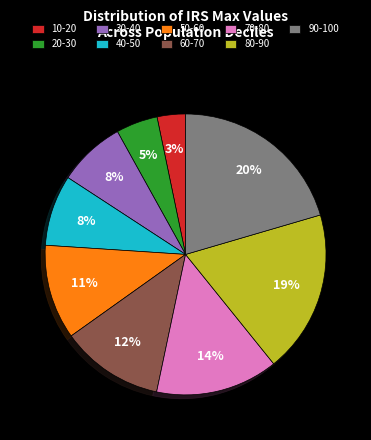

How many segments does this pie chart have?

9